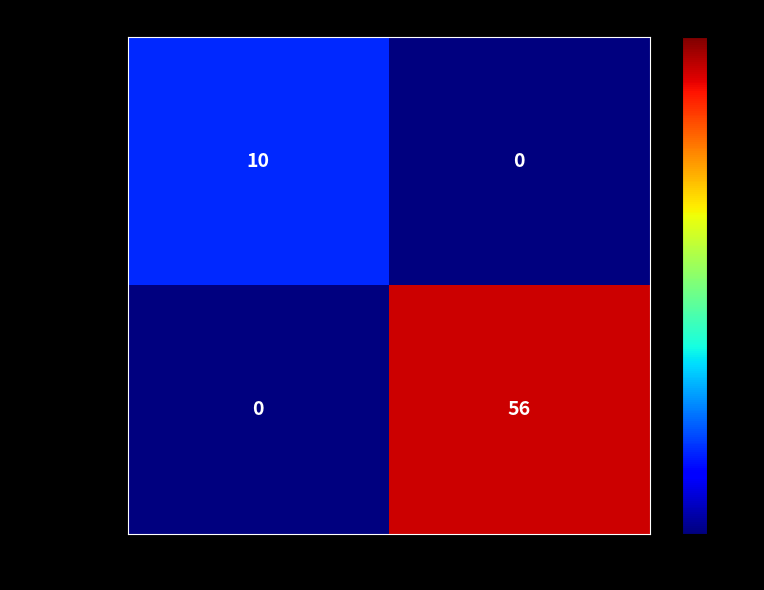

At 1, list the series in order from largest to smallest.

50ef69ea...(+1), 0016f555...(-1)